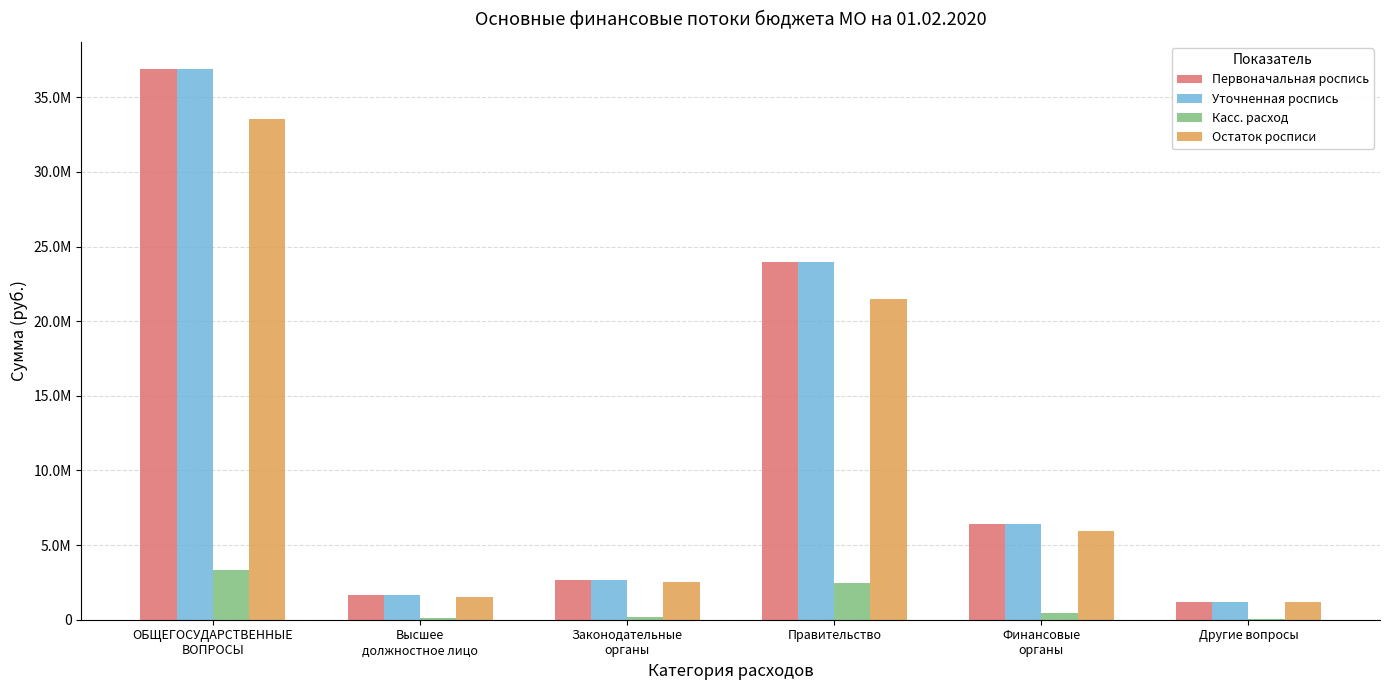

At which label does Касс. расход reach its minimum?

Другие вопросы